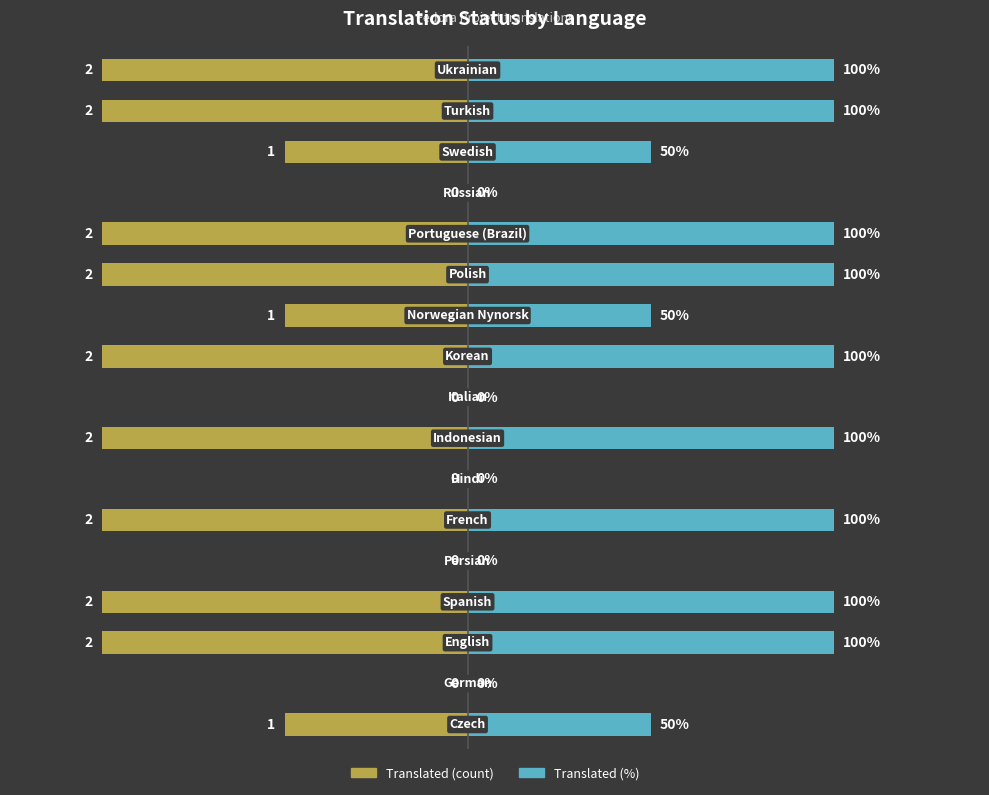

How many series are shown in this chart?

2